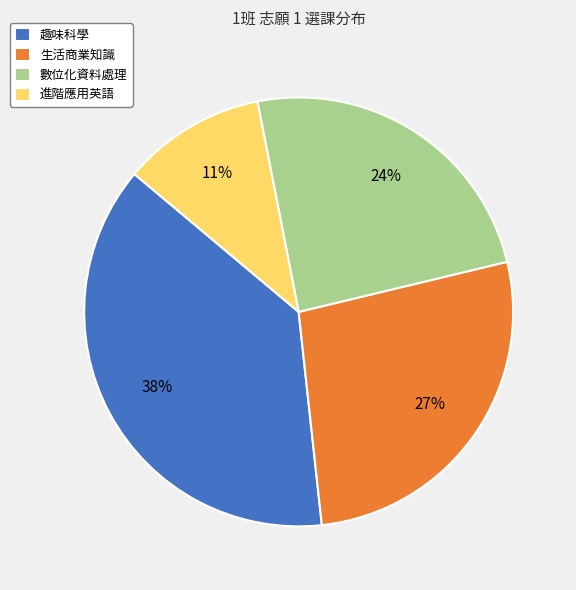

What is the largest slice in the pie chart?

趣味科學